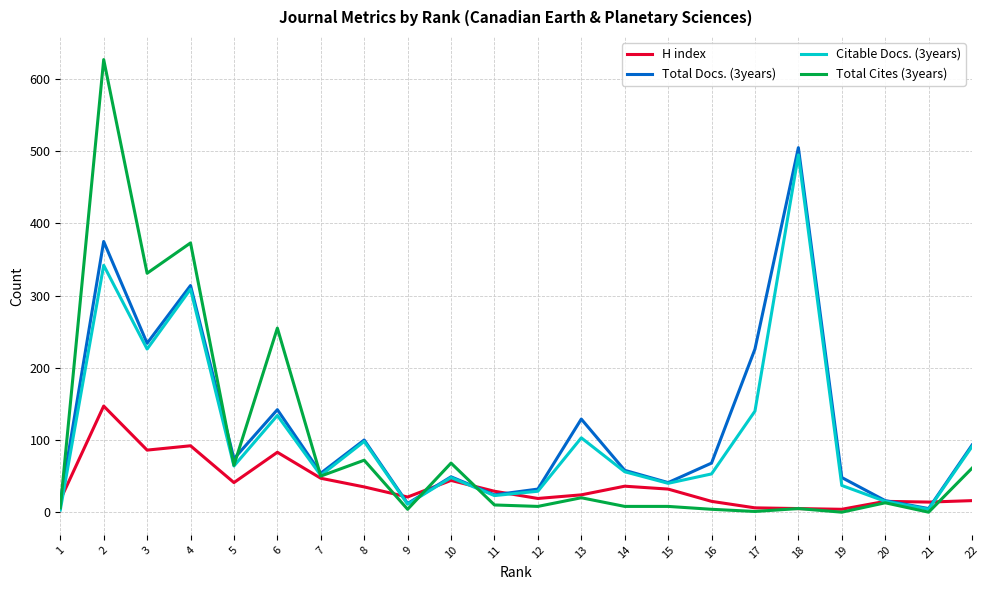

Where is Citable Docs. (3years) nearest to the value 249?

3